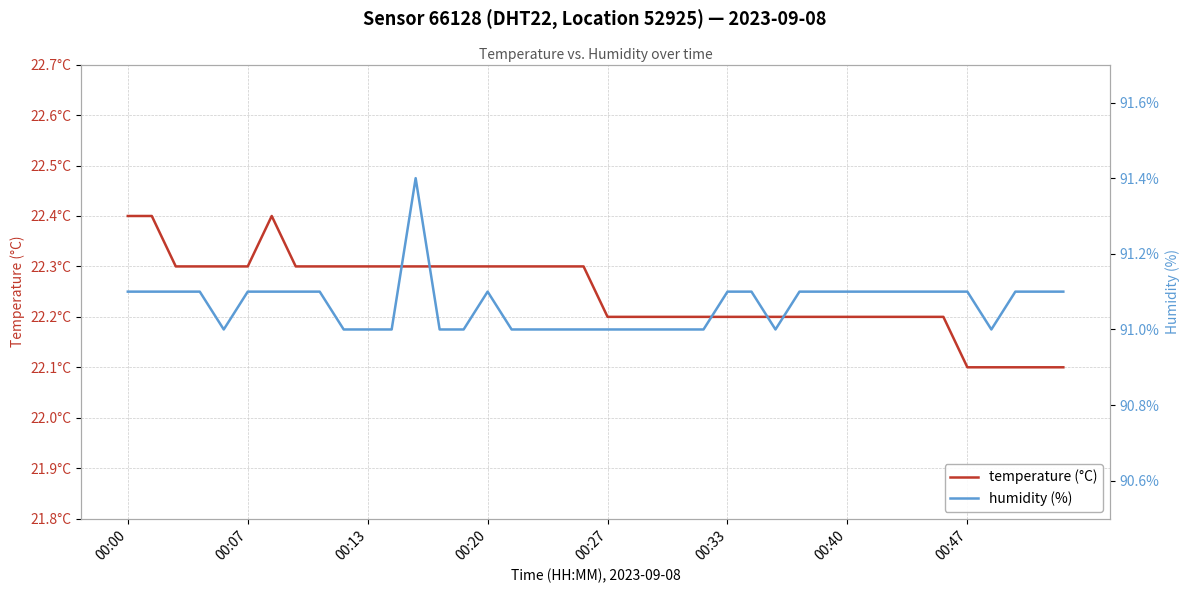

What is the maximum value for humidity (%)?

91.4